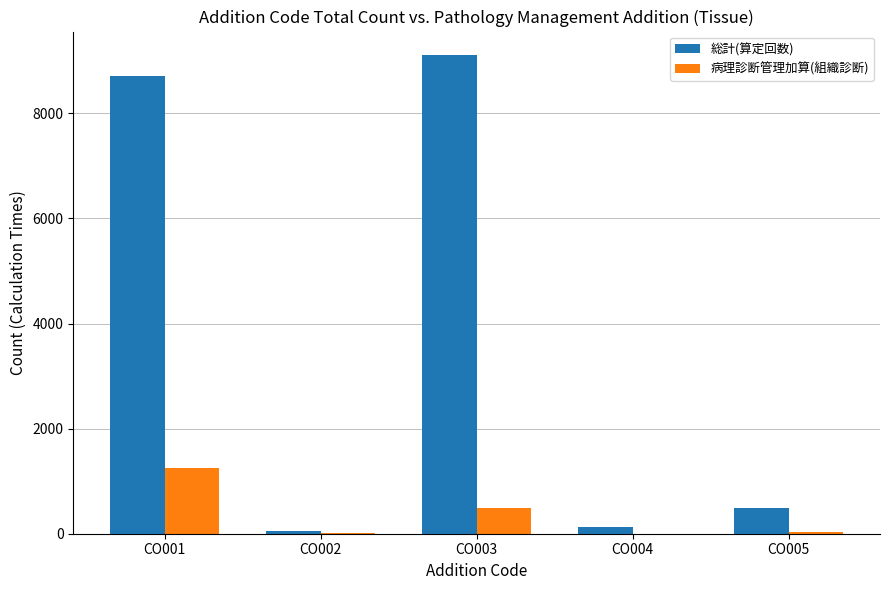

Which label corresponds to the largest value in the chart?

CO003